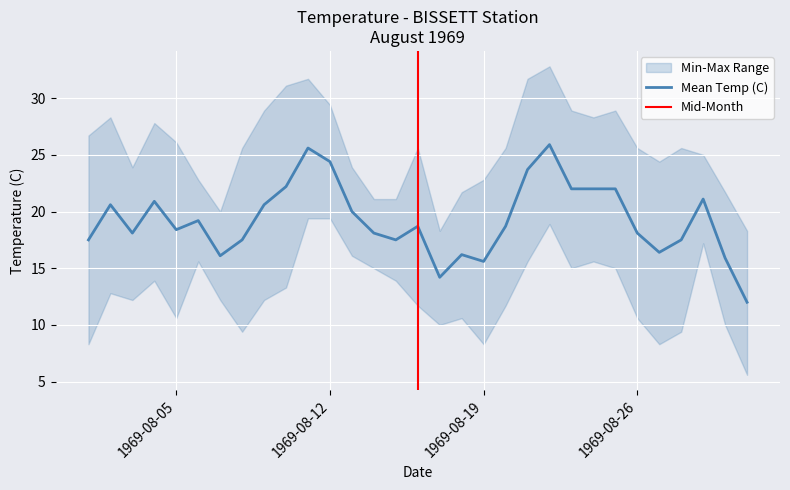

List the series in order of their peak value, lowest first.

Min Temp (C), Mean Temp (C), Max Temp (C)